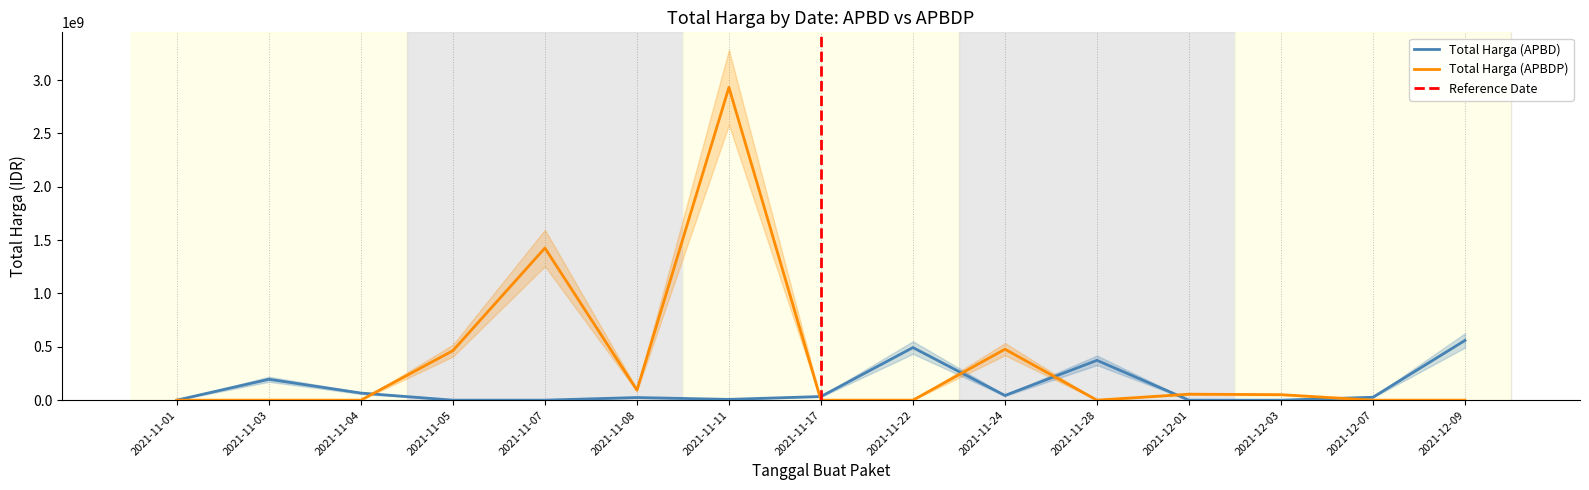

What is the sum of the Total Harga (APBDP) values at 2021-12-01 and 2021-12-07?

56152800